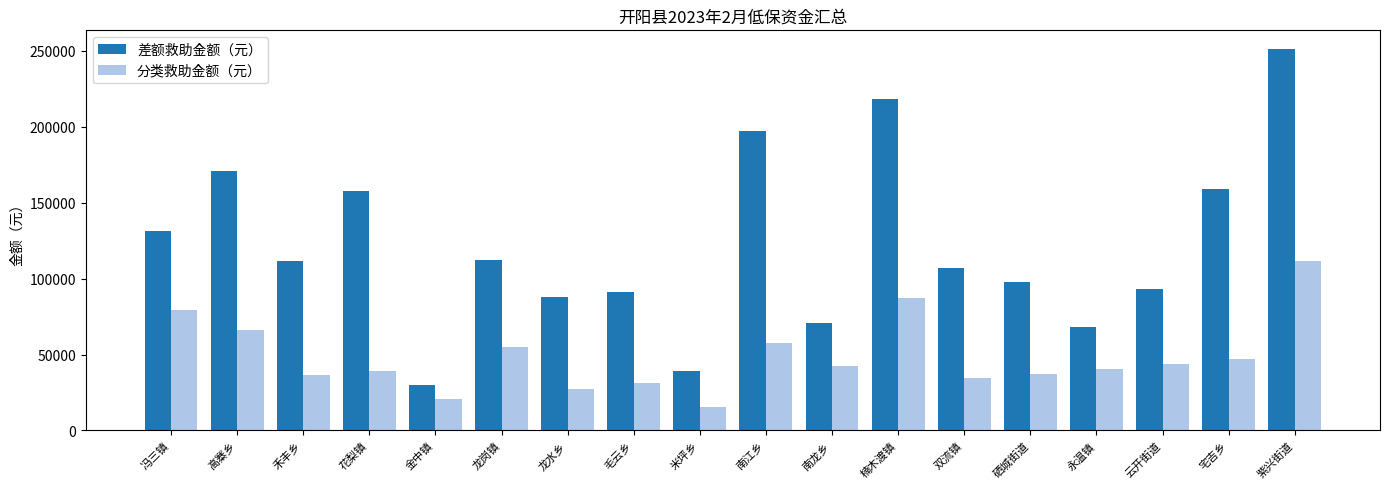

Are the bars grouped side by side (vs. stacked)?

Yes